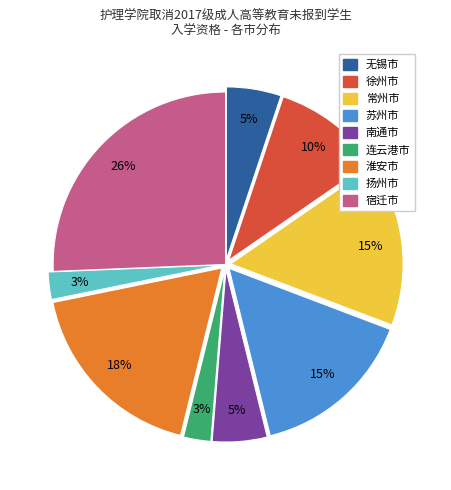

Approximately how many times larger is the value at 连云港市 compared to 常州市?

0.2